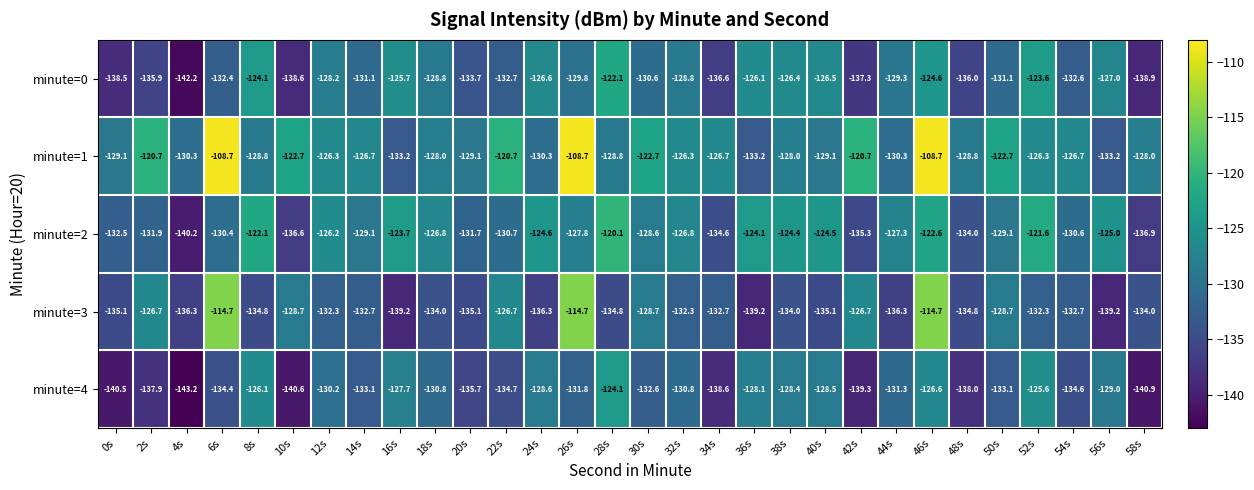

What is the smallest value displayed?

-143.2